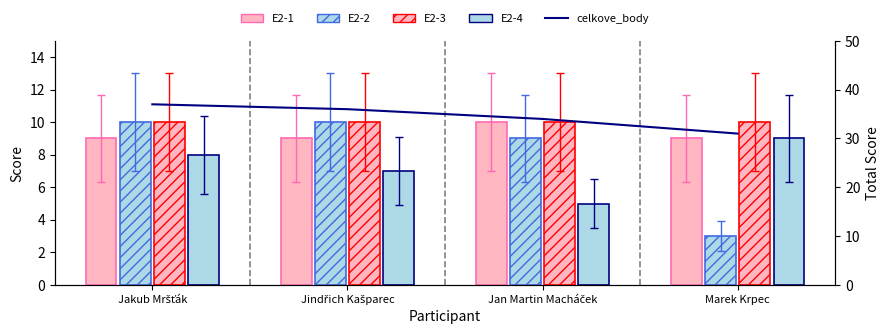

What is the total value across all series at Jakub Mršťák?

74